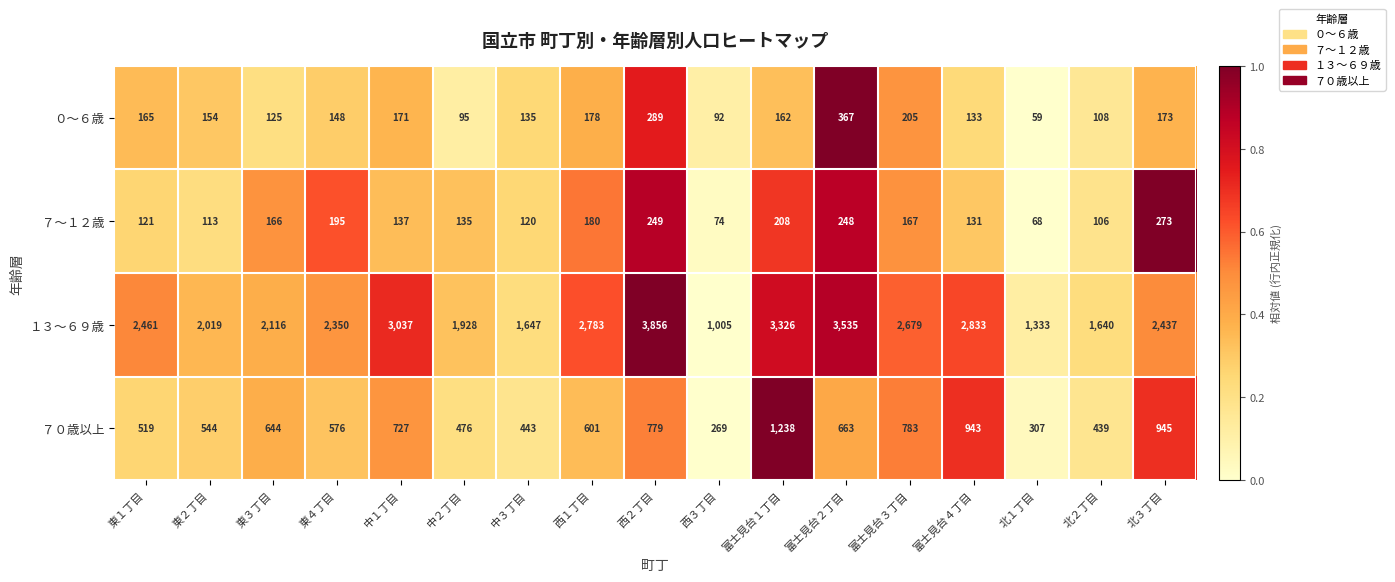

How many series are shown in this chart?

4